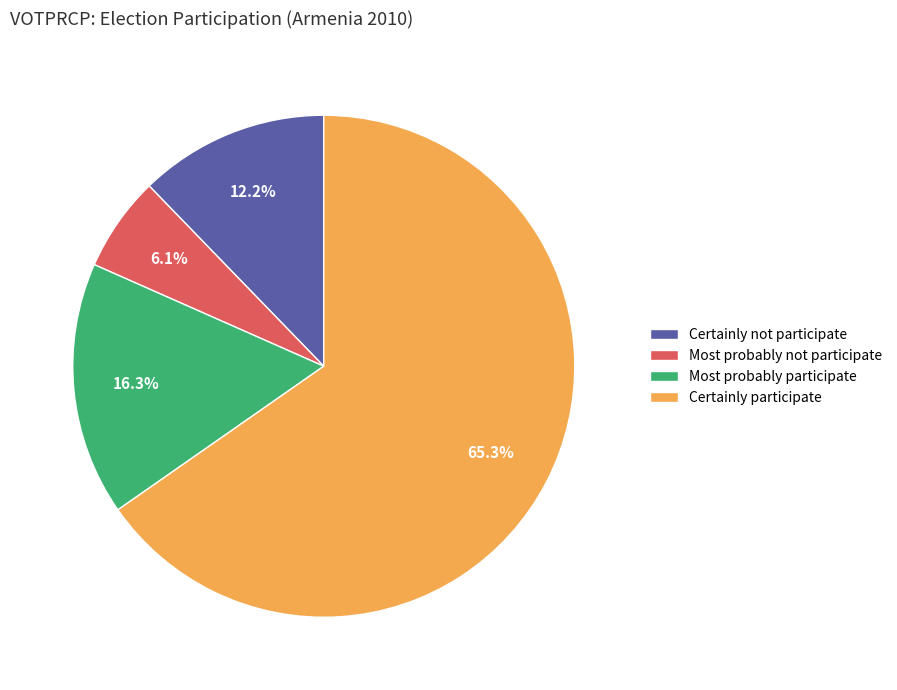

Which slice is the smallest?

Most probably not participate